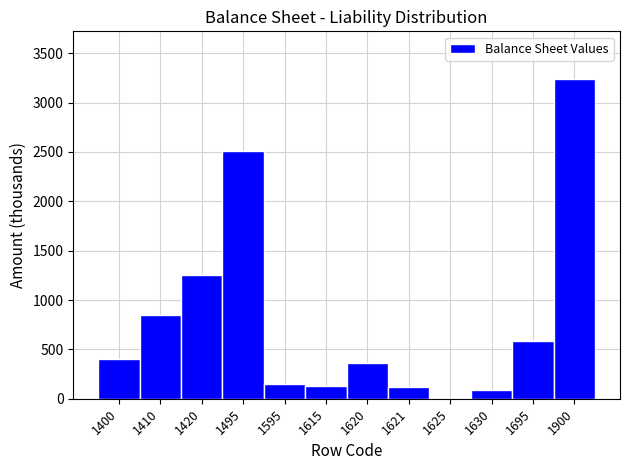

True or false: the data shows 403.1 at 1400.

True